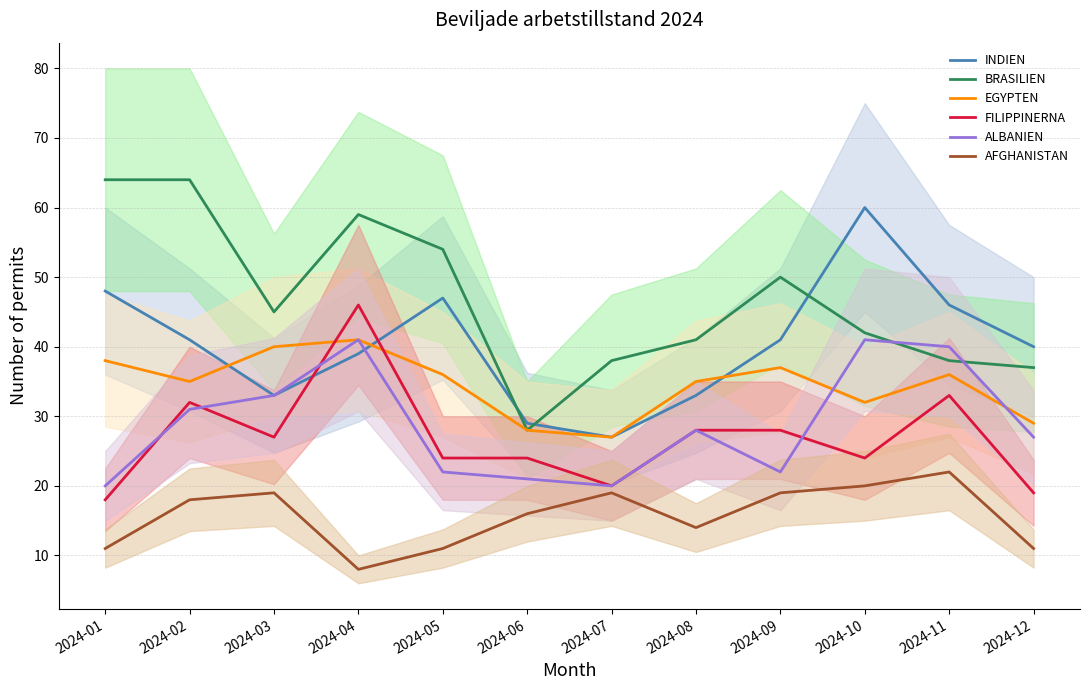

Which series has the widest spread of values?

BRASILIEN